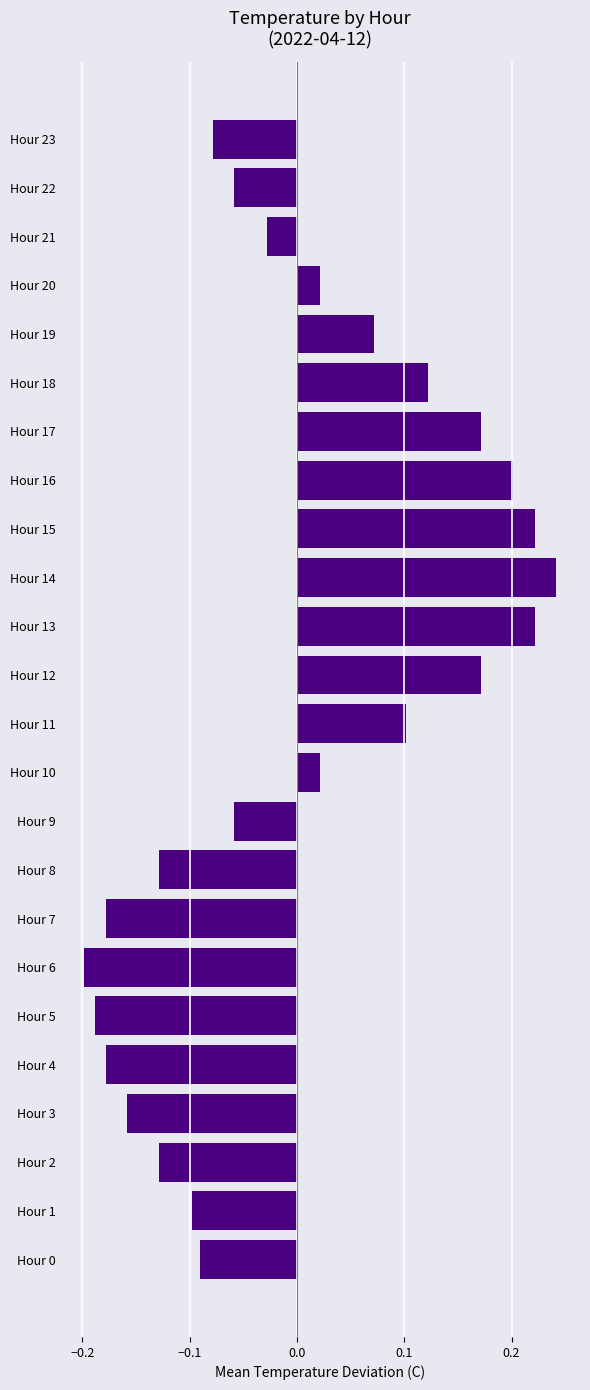

What is the change in value from Hour 3 to Hour 19?

+0.2